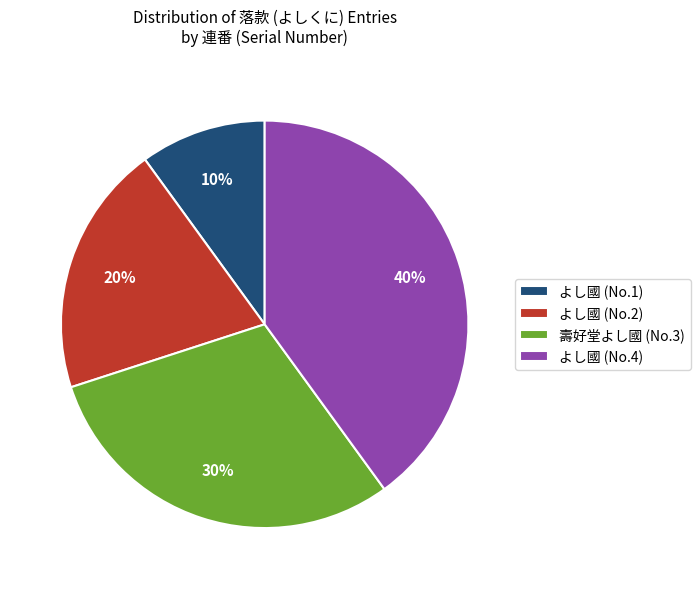

Does any single category account for the majority?

No